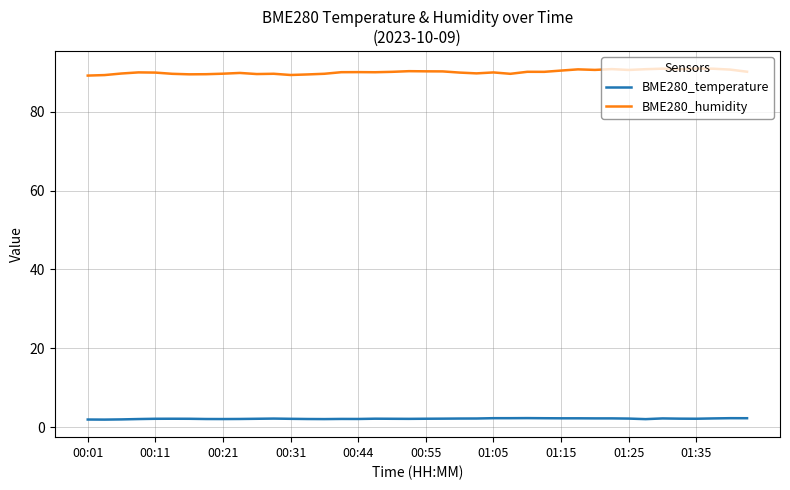

List the series in order of their peak value, highest first.

BME280_humidity, BME280_temperature